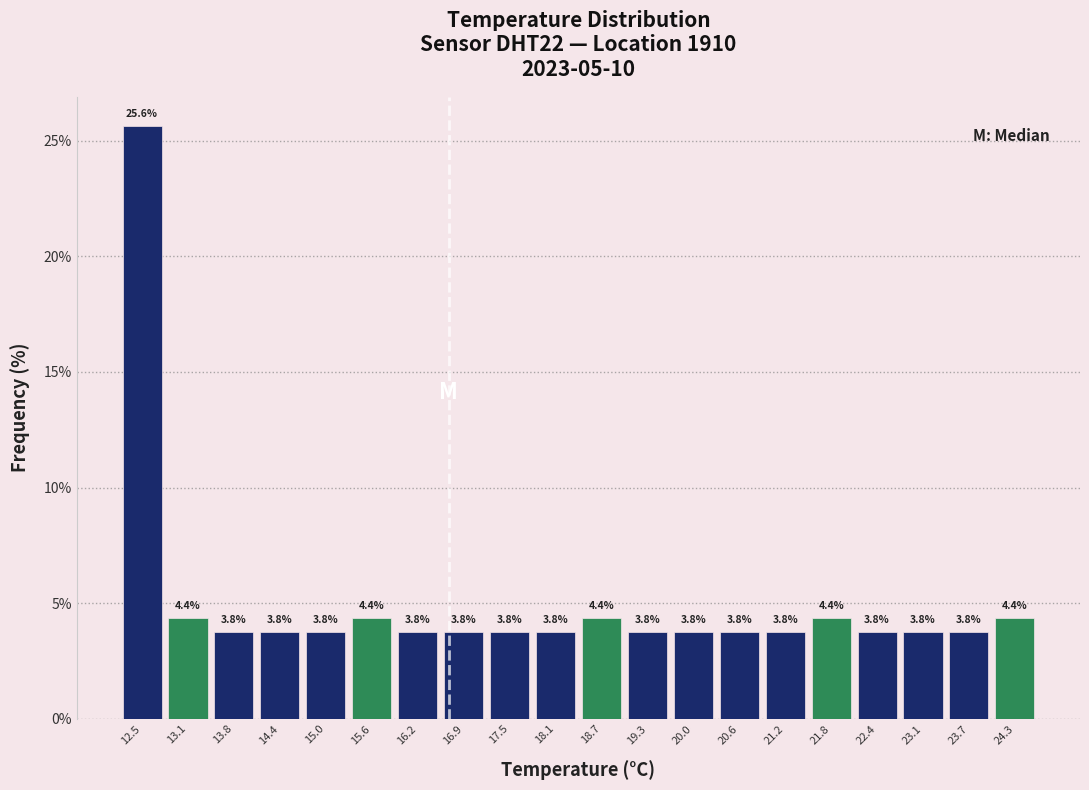

Which range on the x-axis has the tallest bar?

12.20 to 12.82